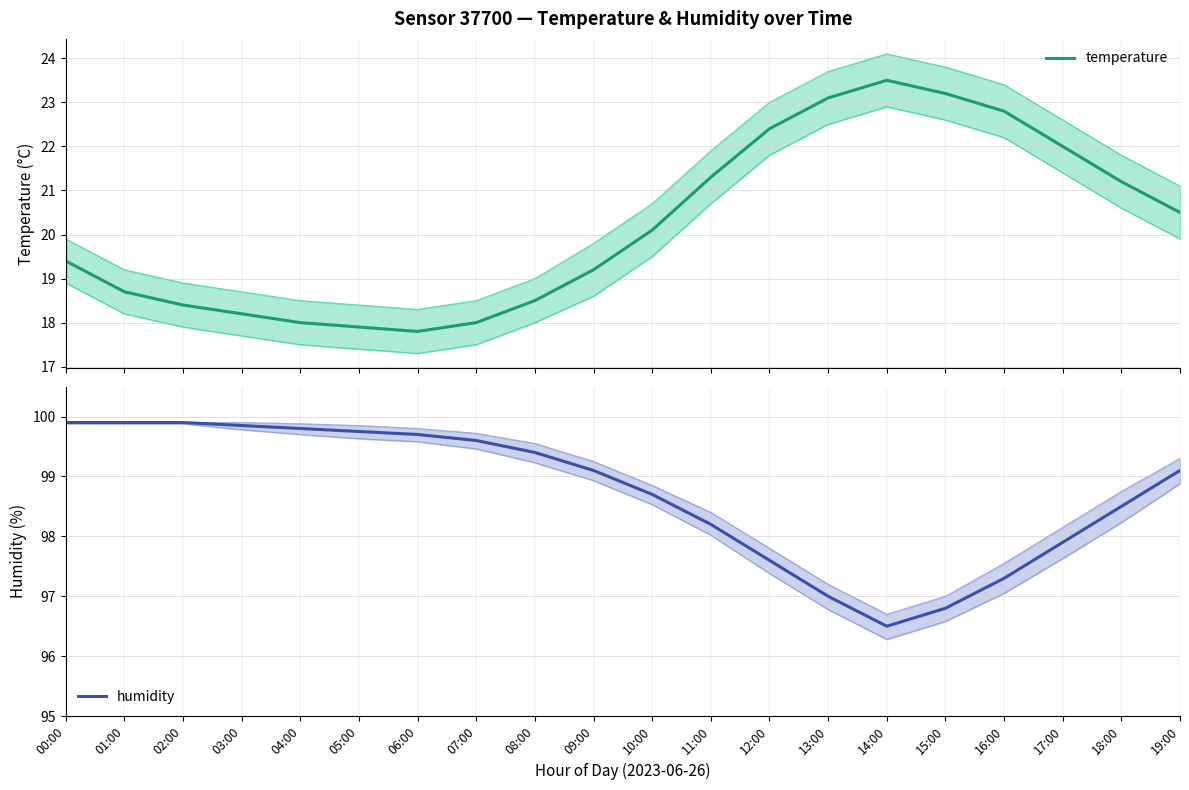

How many data points in humidity are above 99?

11